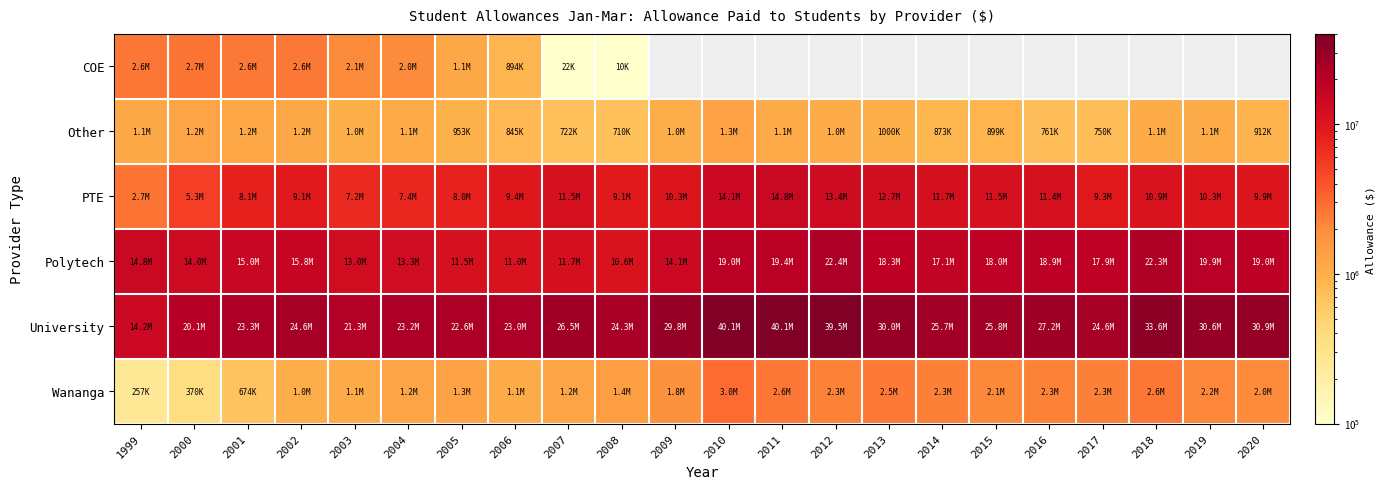

Which category has the highest value in the Wananga series?

2010